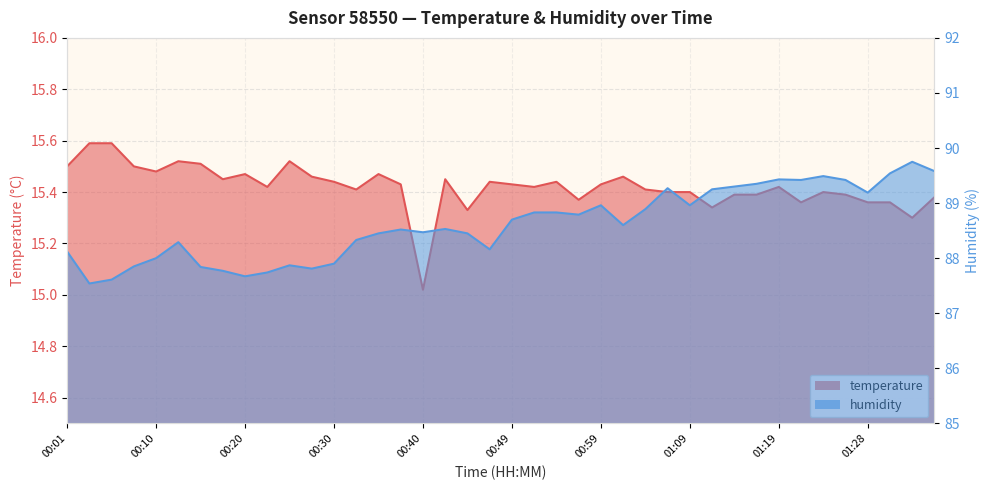

What position from the right is 01:16?

9